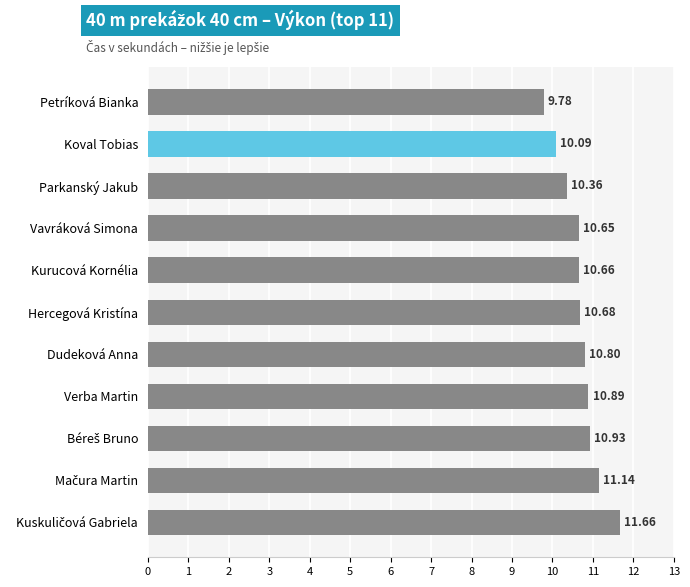

Where is the data nearest to the value 10?

Koval Tobias